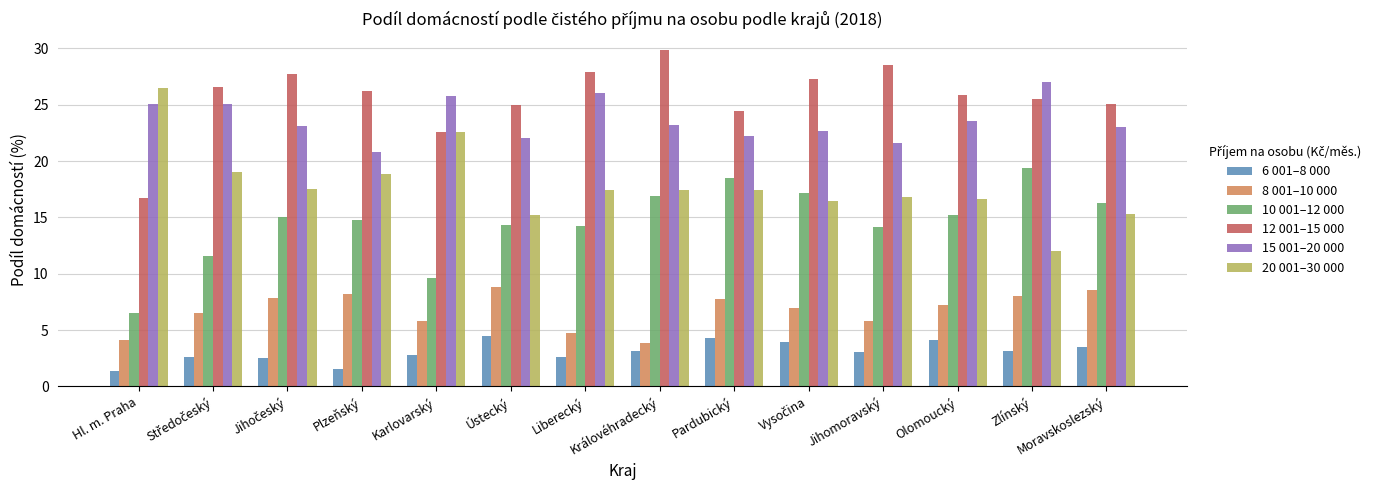

What are all the series names shown in the legend?

6 001–8 000, 8 001–10 000, 10 001–12 000, 12 001–15 000, 15 001–20 000, 20 001–30 000